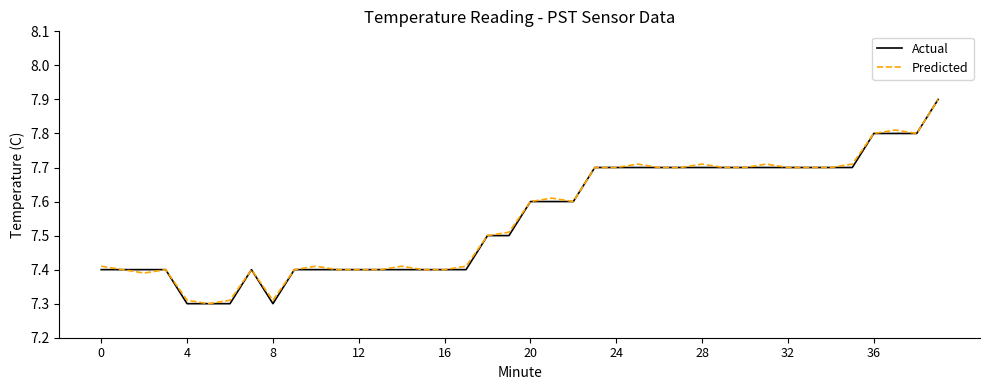

What is the sum of all Actual values?

302.0